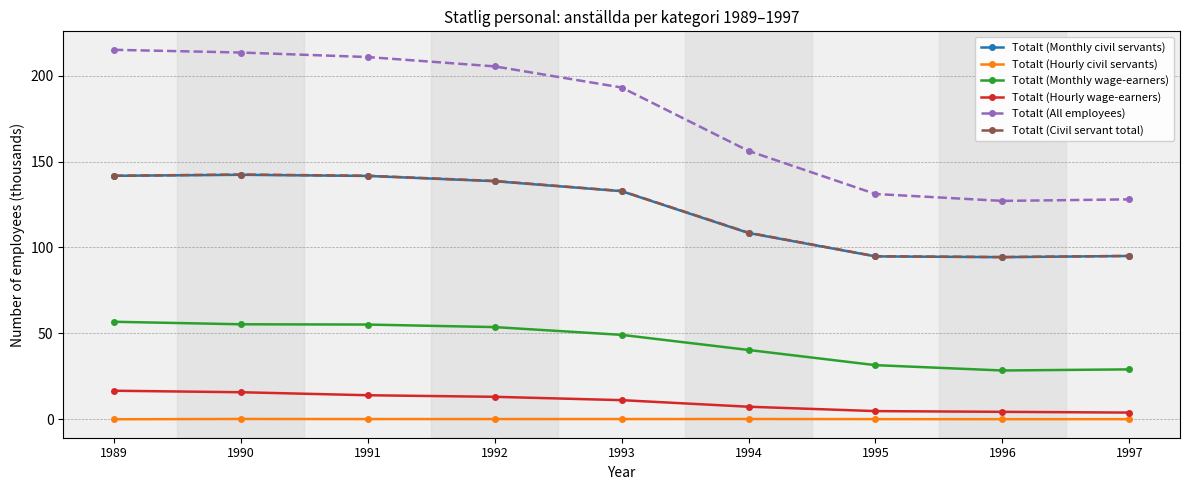

At which label is Totalt (Monthly civil servants) closest to 118?

1994